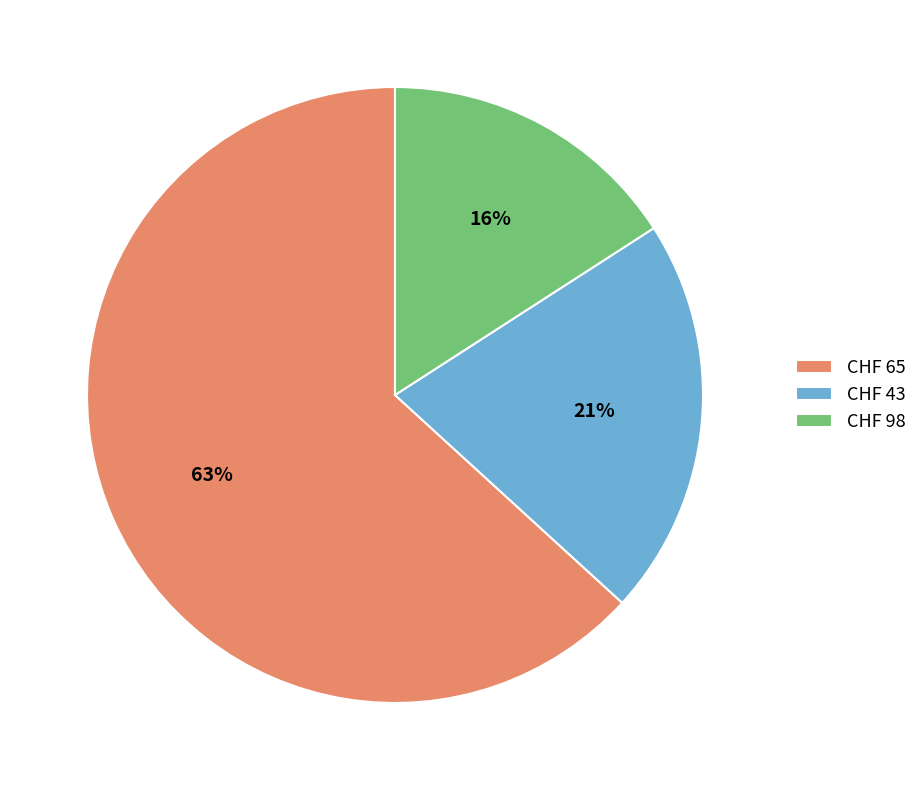

What percentage is the CHF 65 slice, to the nearest percent?

63%